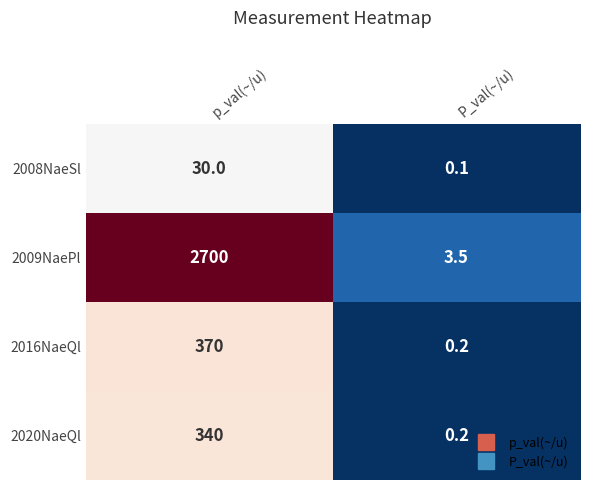

Reading left to right, what are all the values shown in this chart?

2008NaeSl: 30.0	0.1
2009NaePl: 2700.0	3.5
2016NaeQl: 370.0	0.2
2020NaeQl: 340.0	0.2